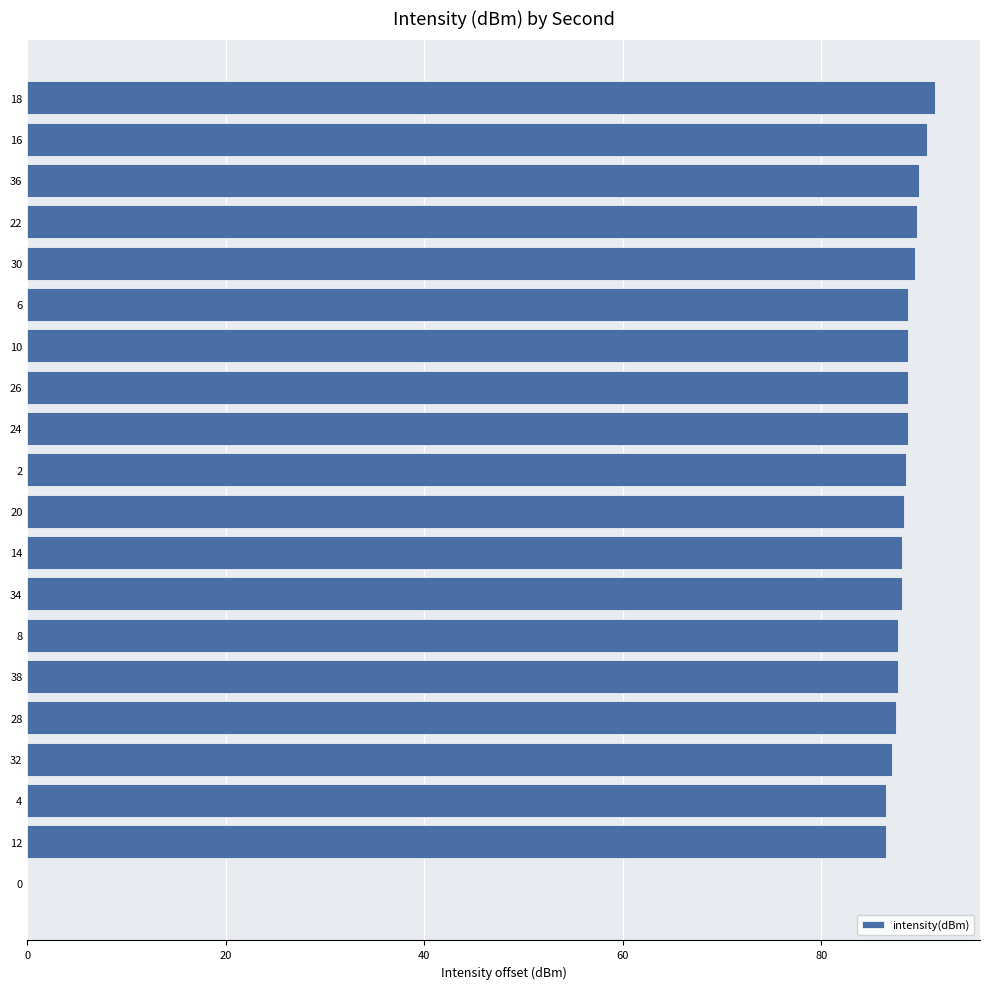

True or false: the data shows 87.1 at 32.

True